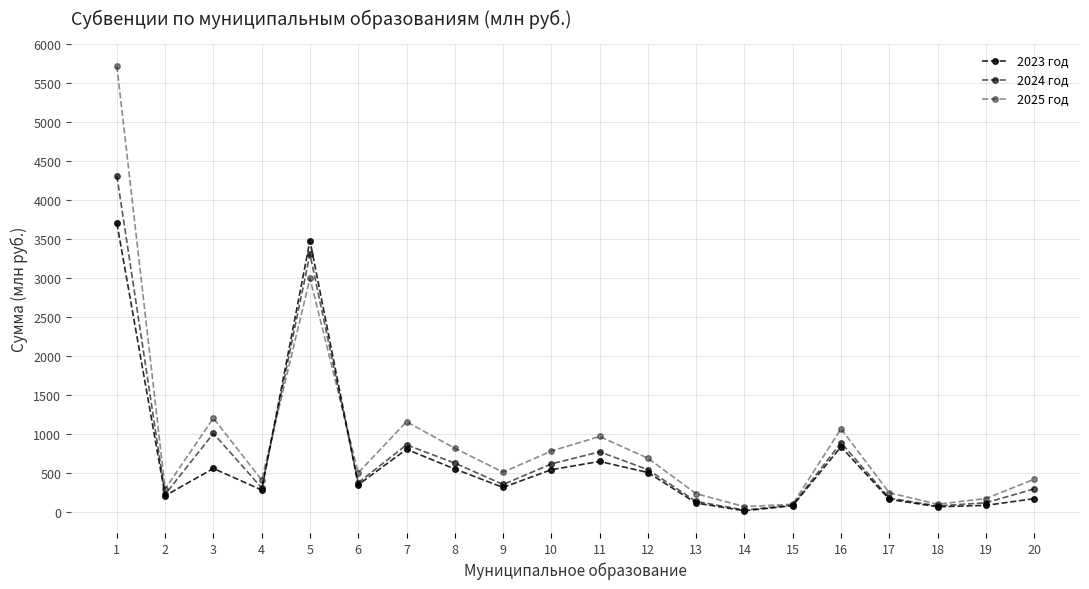

How many series are shown in this chart?

3